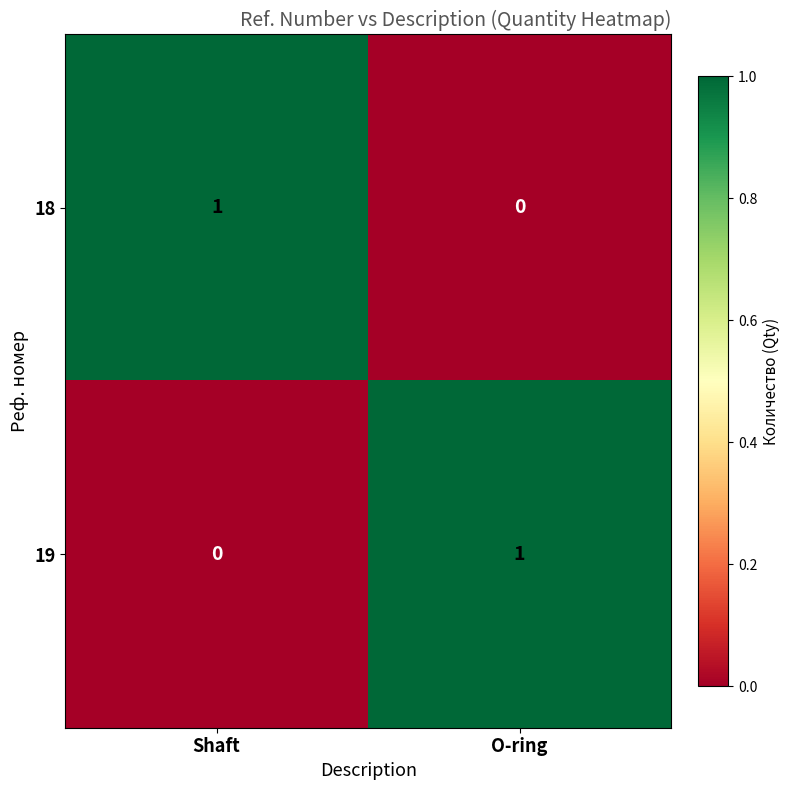

True or false: 19 has a value of 1 at O-ring.

True